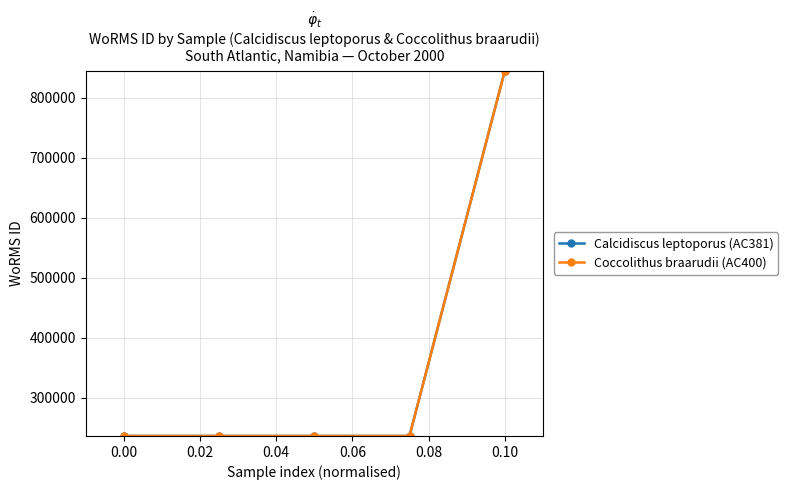

Is this an area chart (filled region under the line)?

No